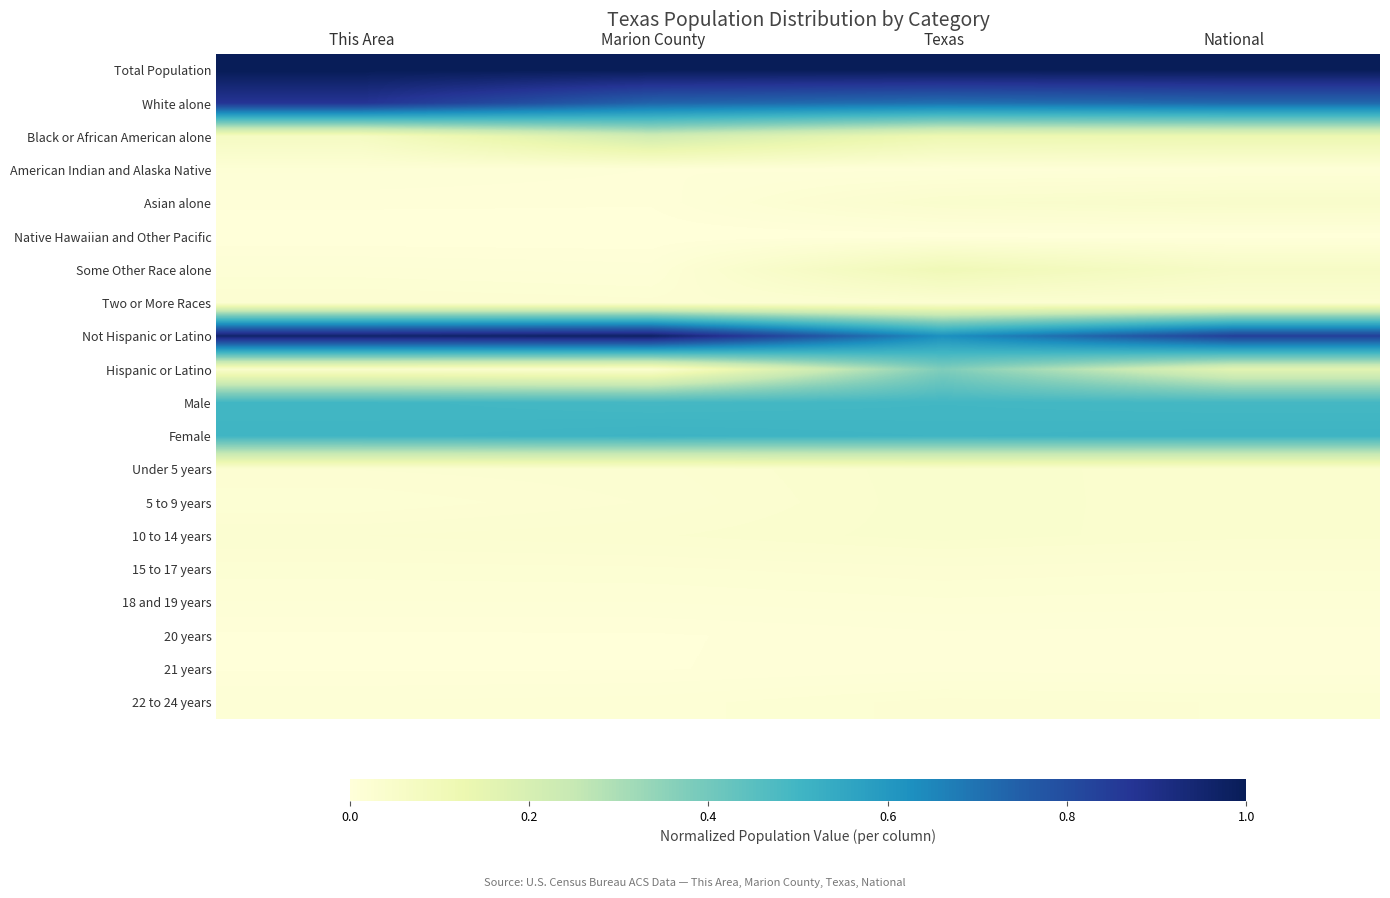

At National, list the series in order from largest to smallest.

Total Population, Not Hispanic or Latino, White alone, Female, Male, Hispanic or Latino, Black or African American alone, Some Other Race alone, Asian alone, 10 to 14 years, 5 to 9 years, Under 5 years, Two or More Races, 15 to 17 years, 22 to 24 years, 18 and 19 years, American Indian and Alaska Native, 20 years, 21 years, Native Hawaiian and Other Pacific